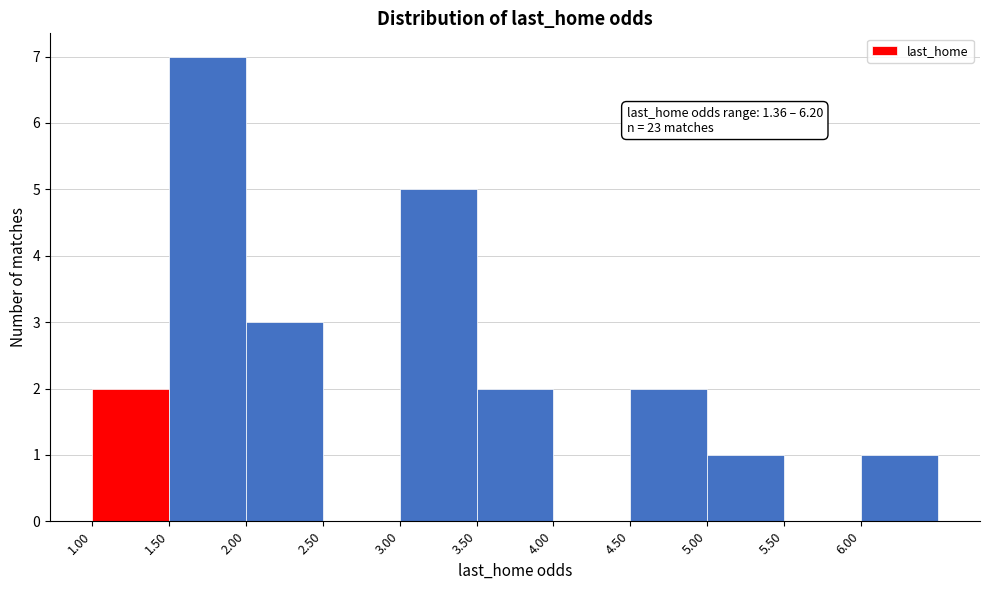

Over which range of the x-axis is the bar tallest?

1.5 to 2.0